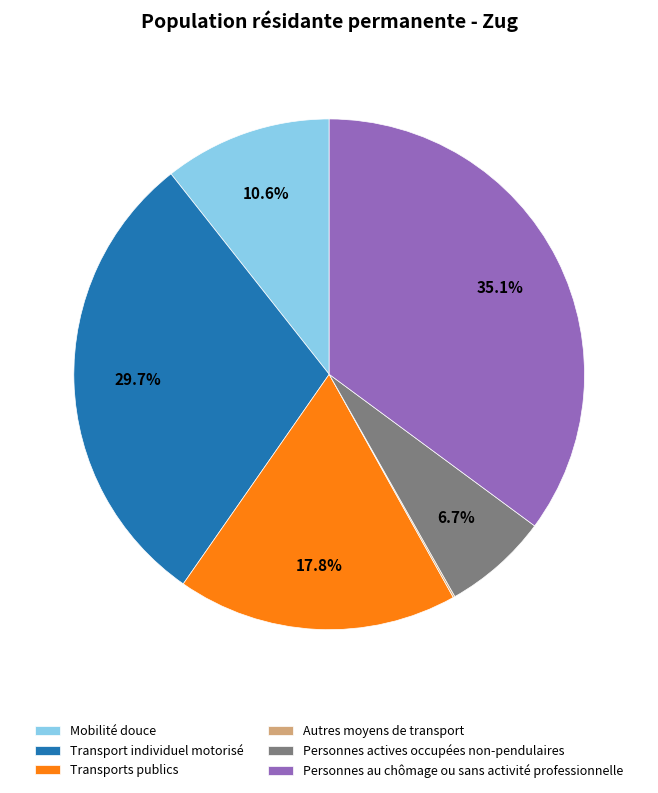

To the nearest percent, what percentage of the pie is Transport individuel motorisé?

30%